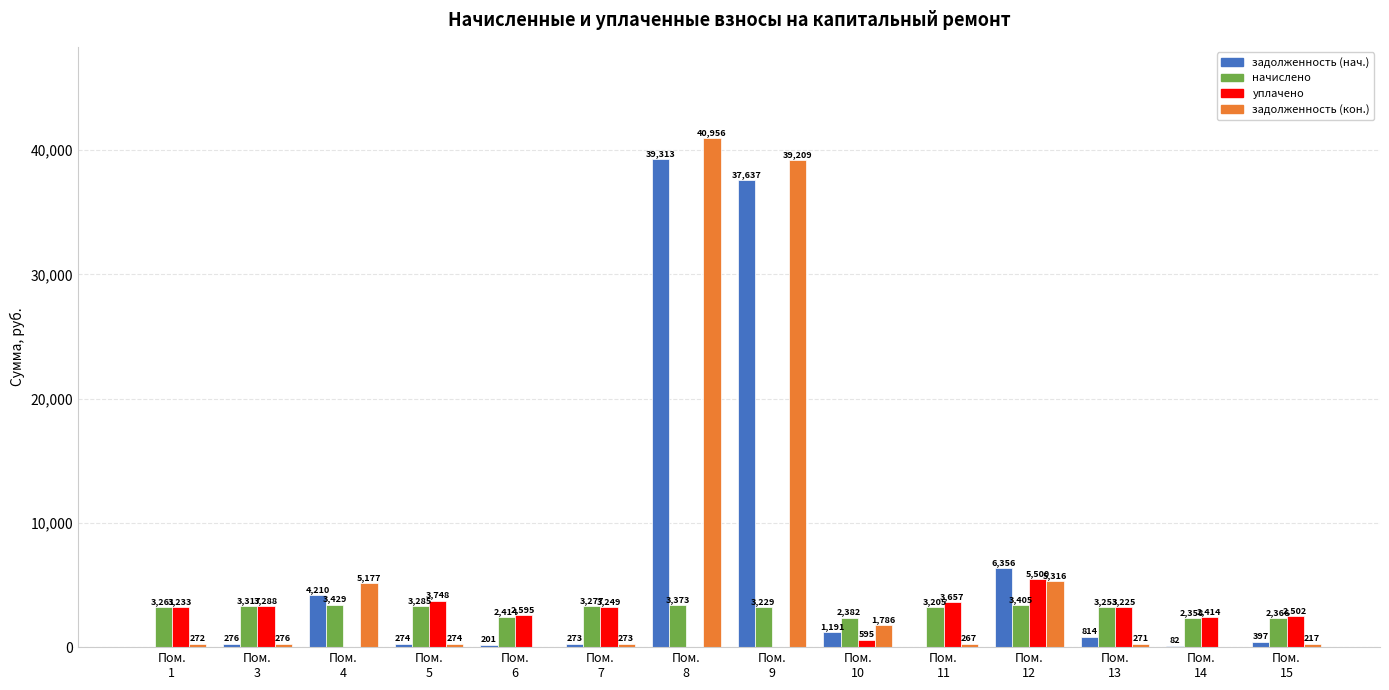

What is the highest value of the задолженность (кон.) series?

40955.9